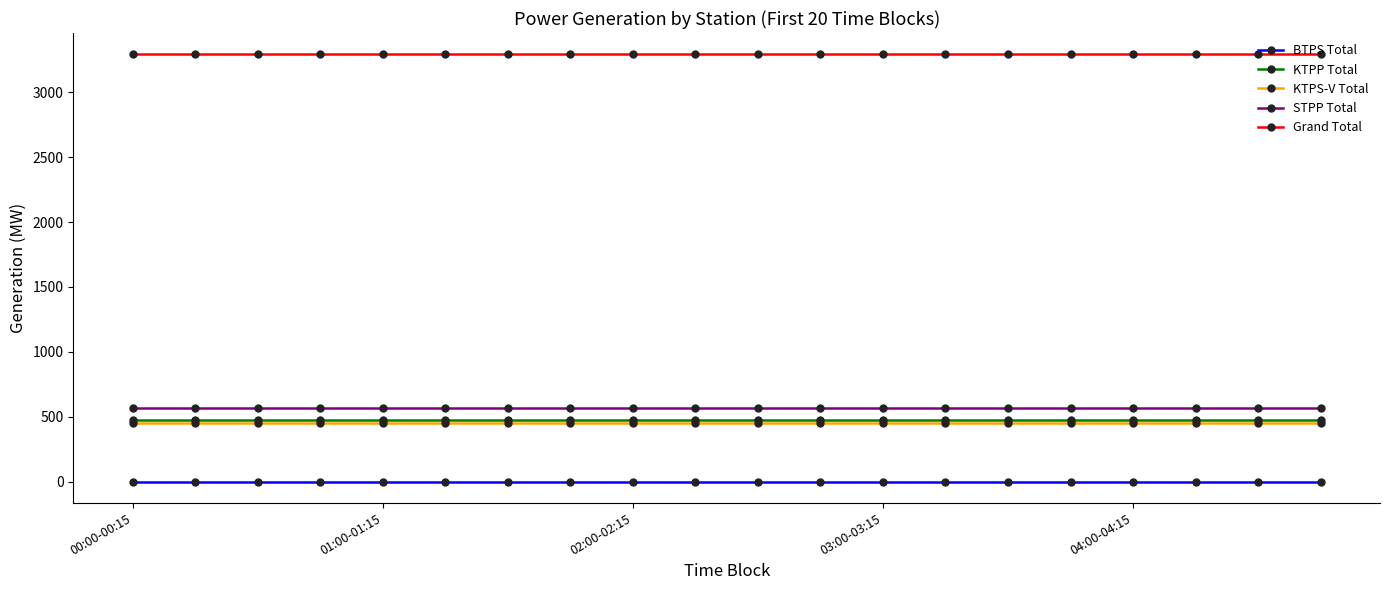

What is the highest value of the STPP Total series?

565.5